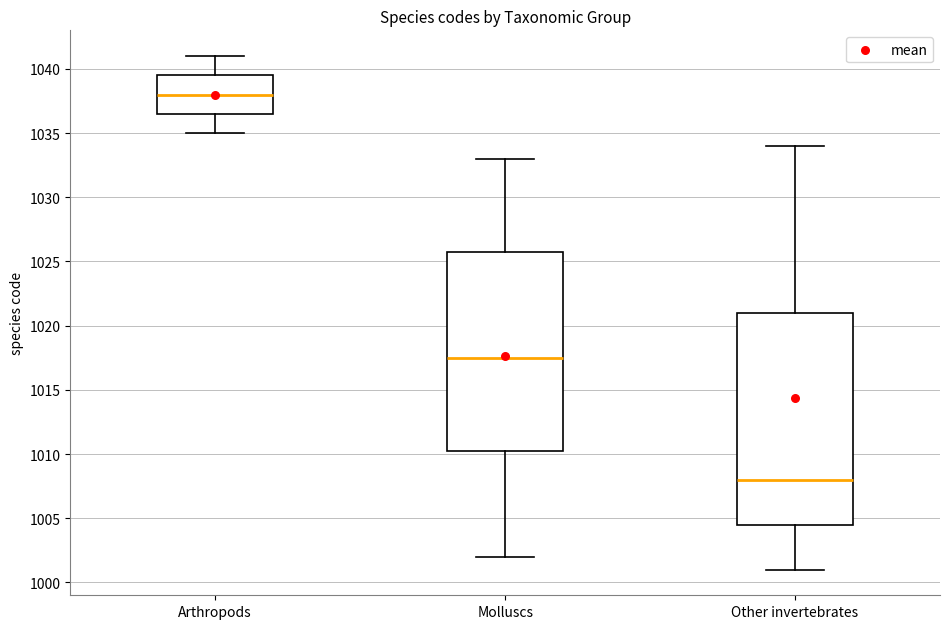

Reading left to right, read every box against the y-axis: the position of its median line, the range the box covers, and the ends of its whiskers. The values are not printed on the chart, so give them approximately, as read against the axis.

Arthropods: median 1038.0, box 1036.5 to 1039.5, whiskers 1035.0 to 1041.0
Molluscs: median 1017.5, box 1010.5 to 1026.0, whiskers 1002.0 to 1033.0
Other invertebrates: median 1008.0, box 1004.5 to 1021.0, whiskers 1001.0 to 1034.0